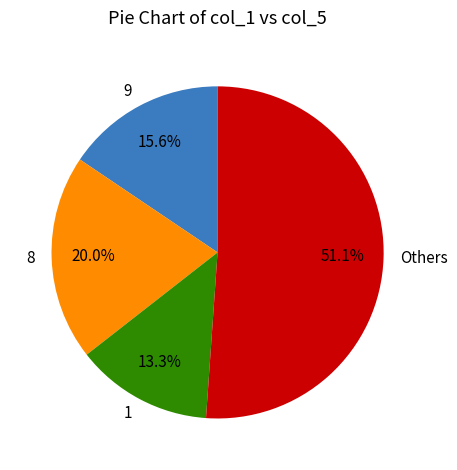

How many segments does this pie chart have?

4